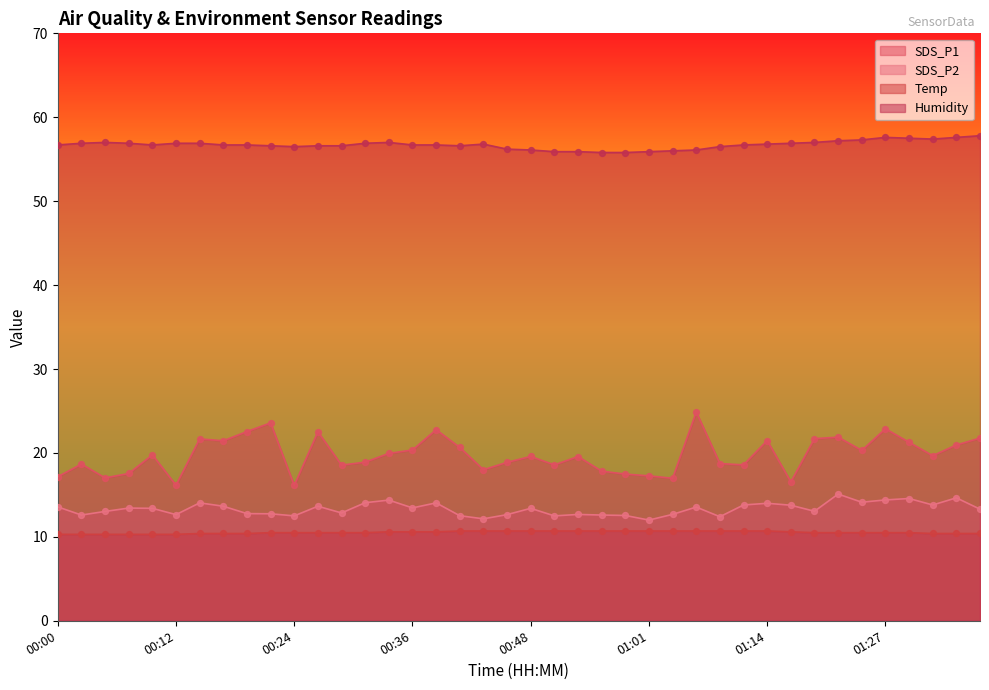

What are all the series names shown in the legend?

SDS_P1, SDS_P2, Temp, Humidity